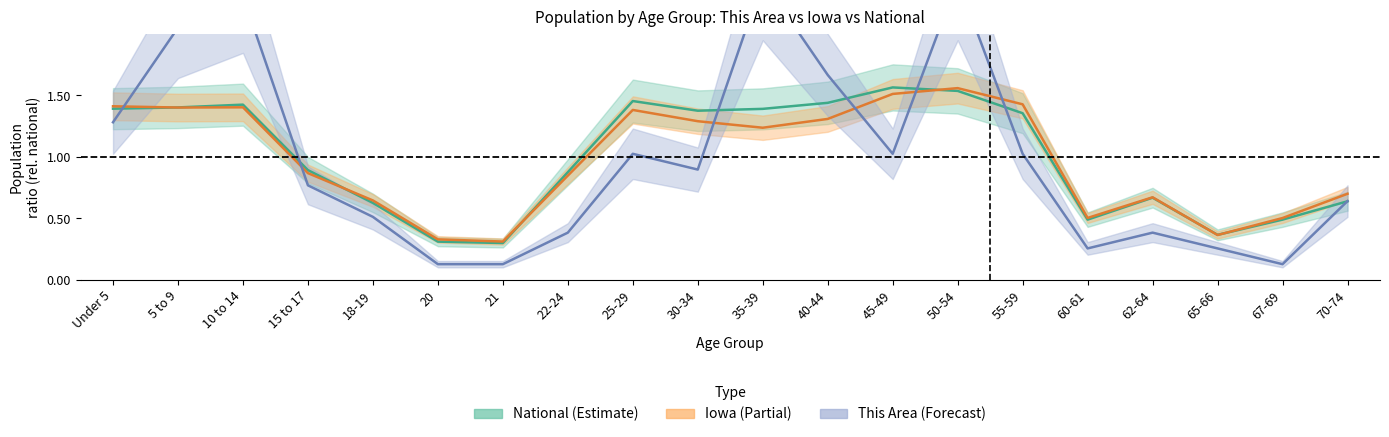

In national, how many points are lower than both neighbors (excluding endpoints)?

4